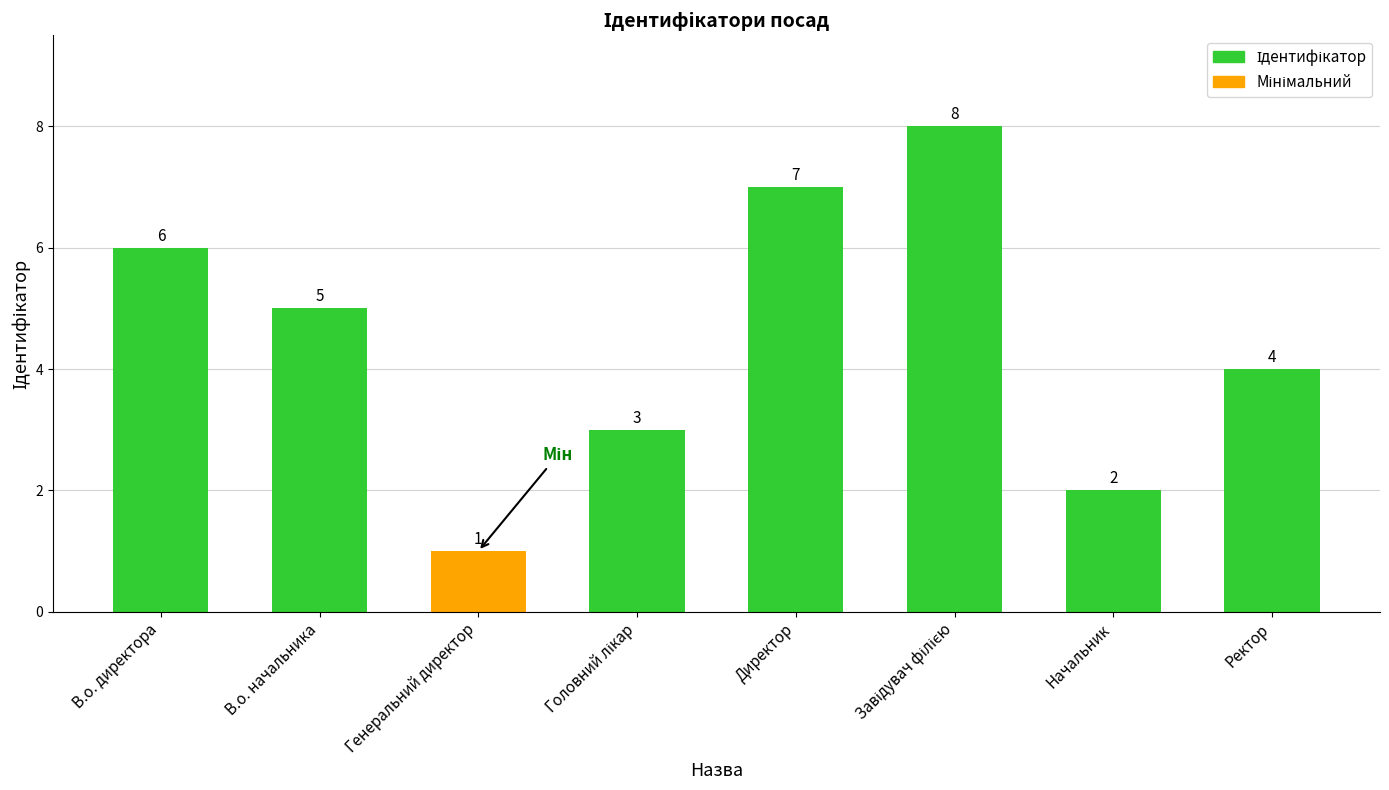

Count the values in the range 3 to 7.

5